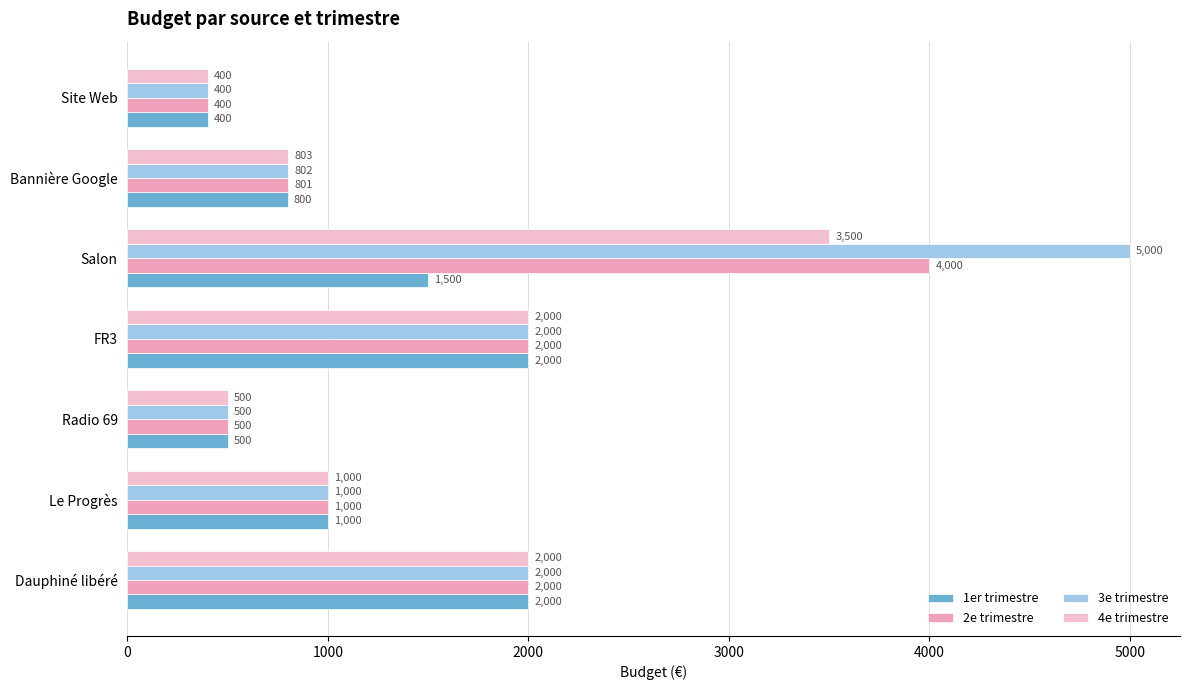

Which category has the highest value across all series?

Salon